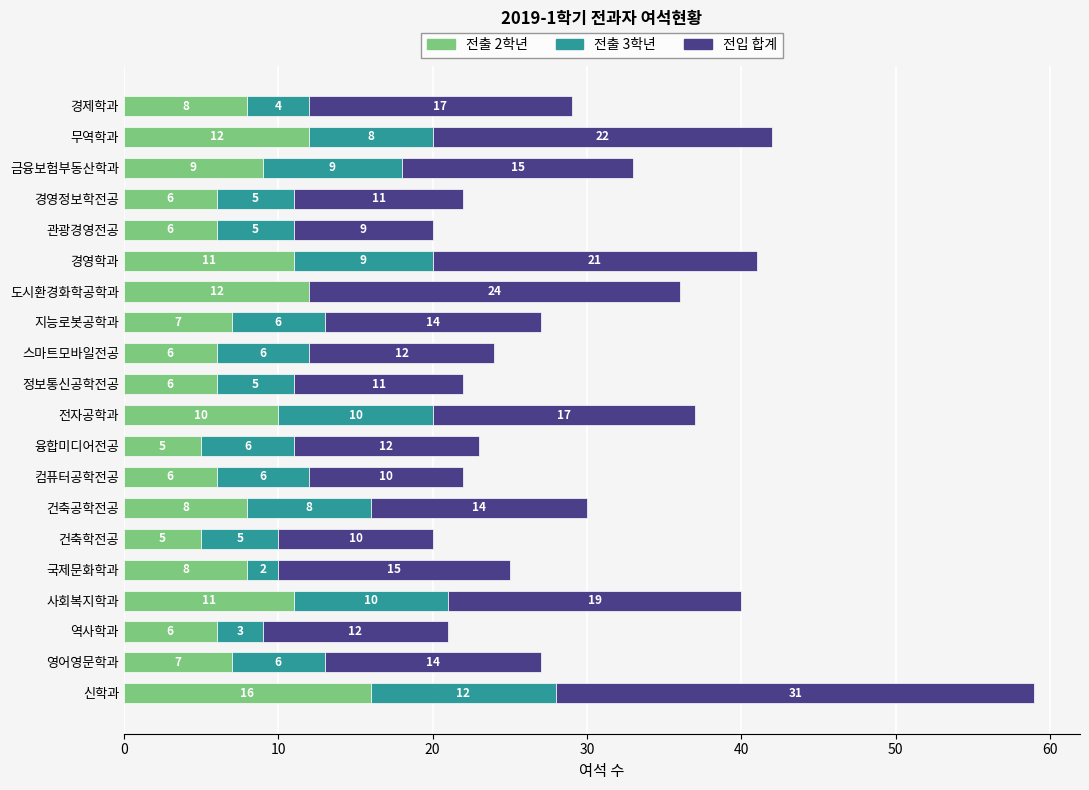

Where is 전출 2학년 nearest to the value 10?

전자공학과